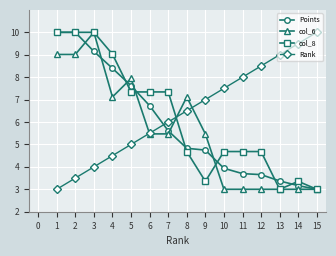

At which label is Rank closest to 6?

7